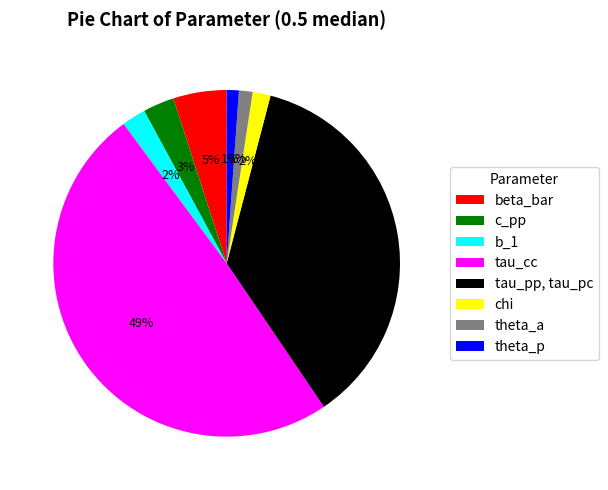

The beta_bar slice represents 12% of the pie. True or false?

False